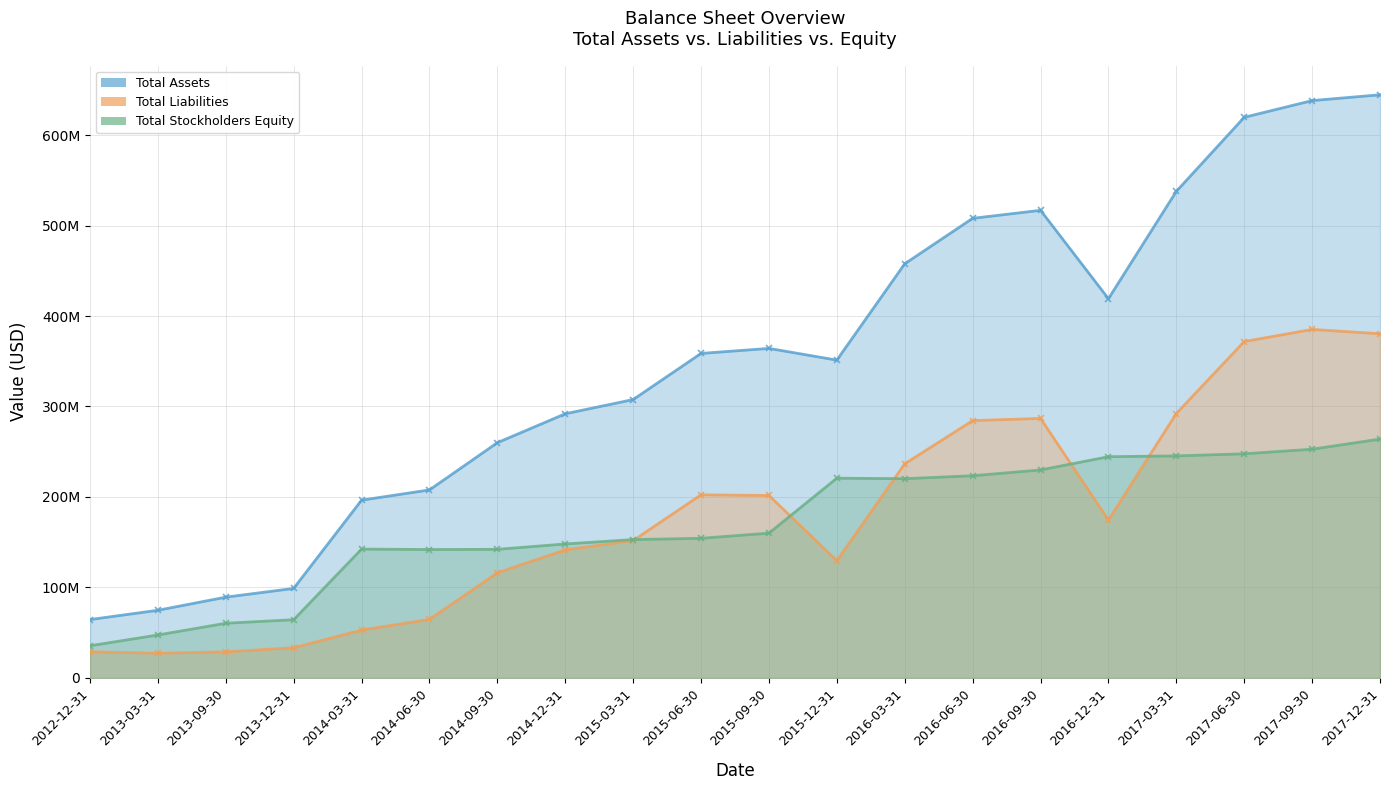

Reading left to right, what are all the values shown in this chart?

Total Assets: 64510716	74792730	89288873	98949296	196496267	207796175	260005272	291958106	307675166	358663548	364210000	351270000	457728000	507969000	516823000	419136000	537765000	619610000	638107000	644512000
Total Liabilities: 28936002	27311584	28841778	33422202	52908345	64718351	116226913	141532421	151849379	202404221	201663000	129573000	236642000	284424000	286841000	174512000	292259000	371809000	385214000	380432000
Total Stockholders Equity: 35574714	47481146	60447095	64355719	142417047	141940934	142148108	148083678	152906343	154336558	160023000	220775000	220219000	223468000	229875000	244523000	245415000	247710000	252802000	263990000